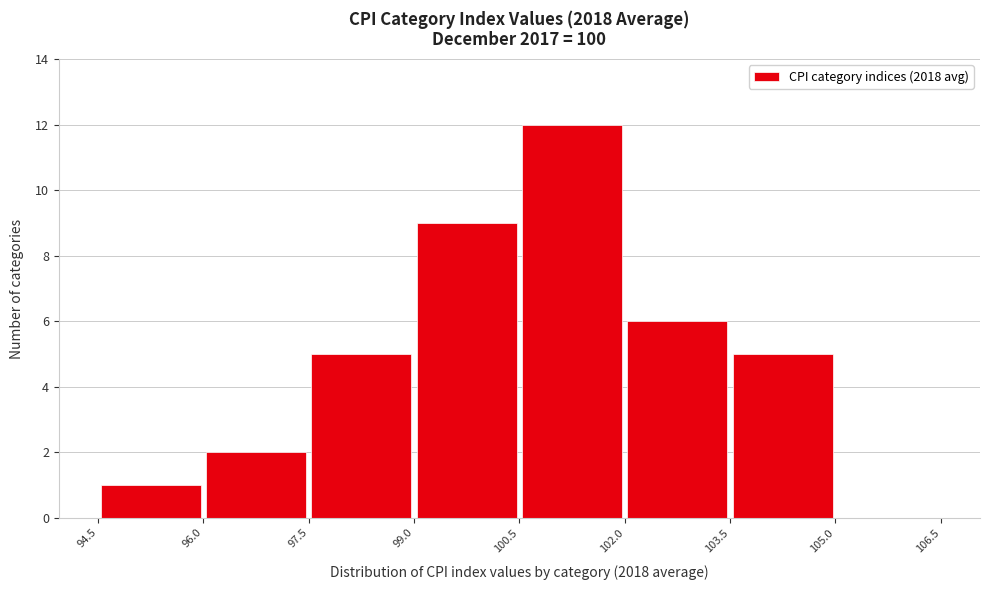

Reading left to right, transcribe this chart: for each bar, give the range it covers on the x-axis and its height. The values are not printed on the chart, so give them approximately, as read against the axis.

94.5 to 96.0: 1
96.0 to 97.5: 2
97.5 to 99.0: 5
99.0 to 100.5: 9
100.5 to 102.0: 12
102.0 to 103.5: 6
103.5 to 105.0: 5
105.0 to 106.5: 0